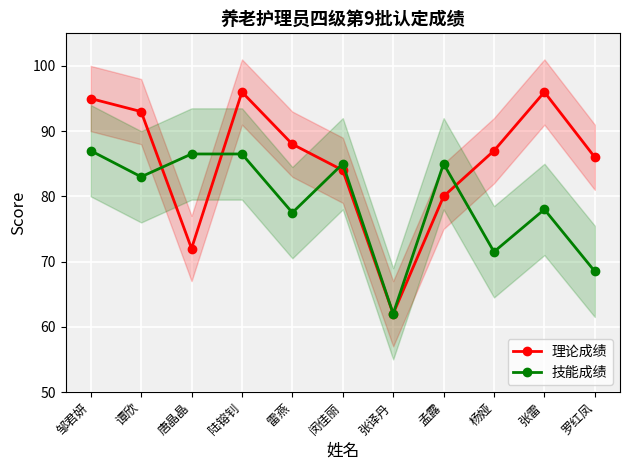

What is the approximate value of 技能成绩 at 雷燕?

77.5